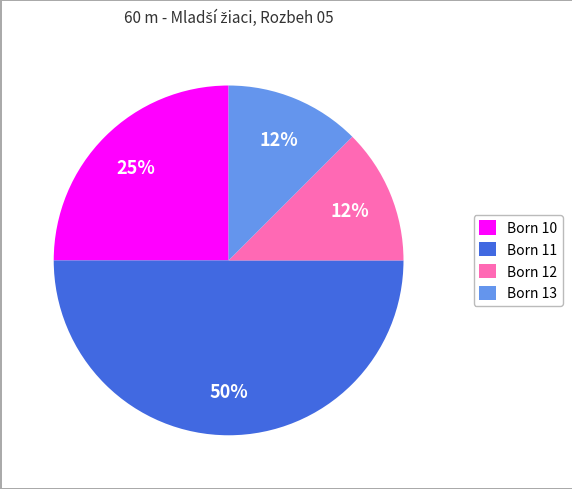

Count the number of slices in the pie.

4